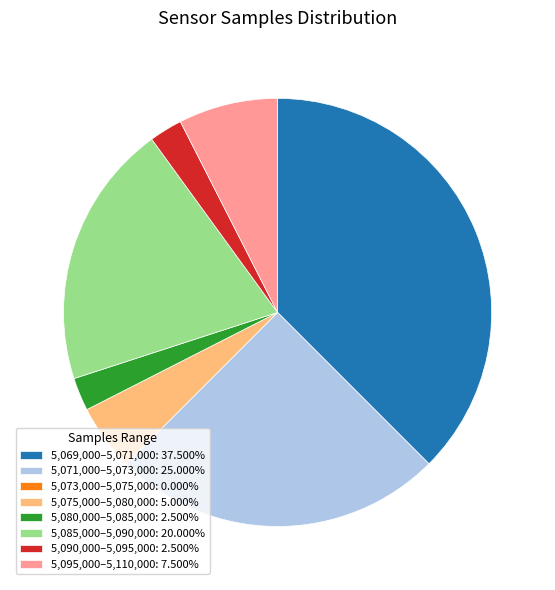

Is the sum of 5,069,000–5,071,000: 37.500% and 5,095,000–5,110,000: 7.500% greater than half?

No